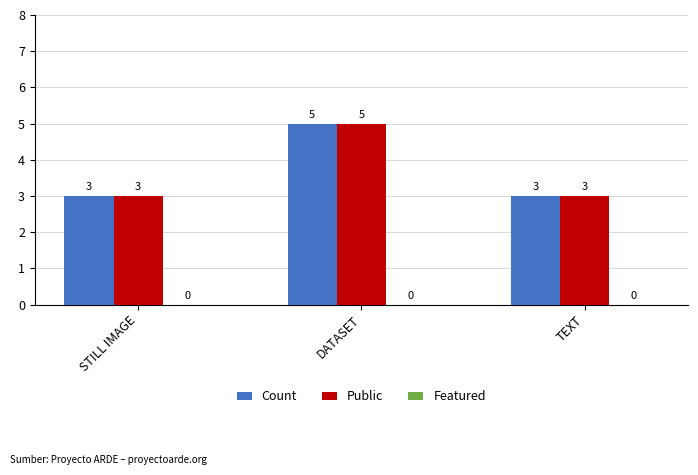

Count the number of categories in the chart.

3